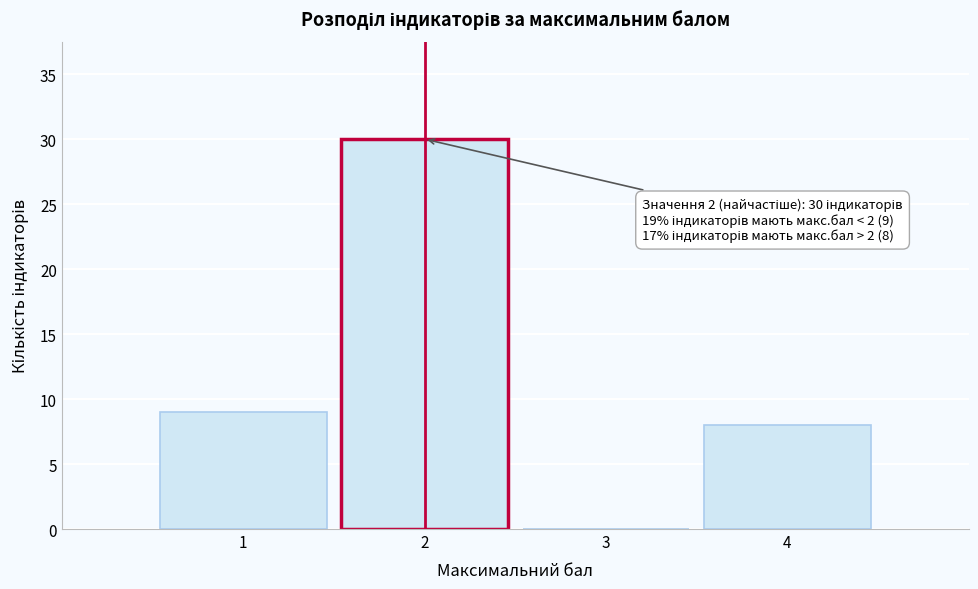

Over which range of the x-axis is the bar tallest?

1.5 to 2.5